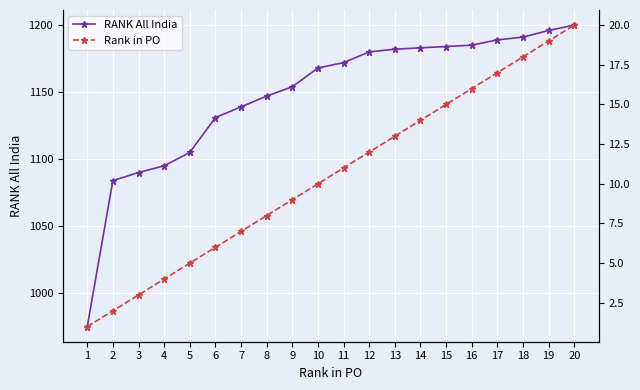

List the series in order of their peak value, lowest first.

Rank in PO, RANK All India